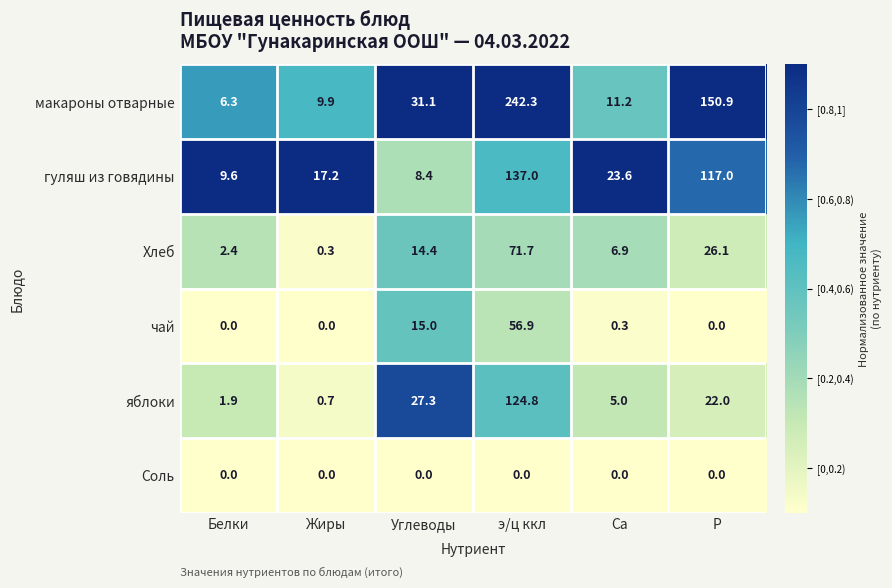

What is the total value across all series at Жиры?

28.1